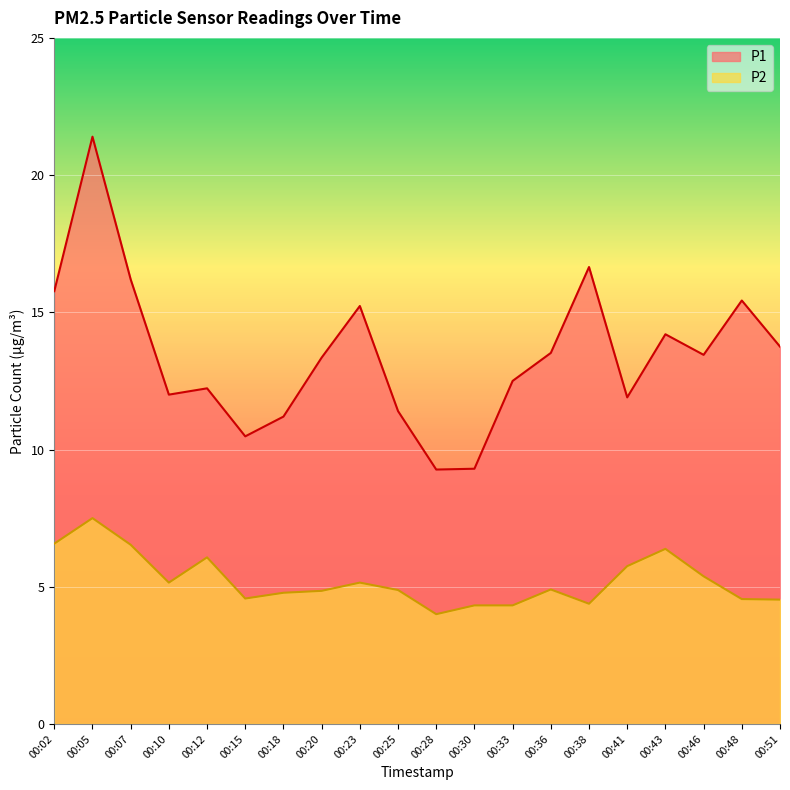

True or false: P2 and P1 cross at least once.

False